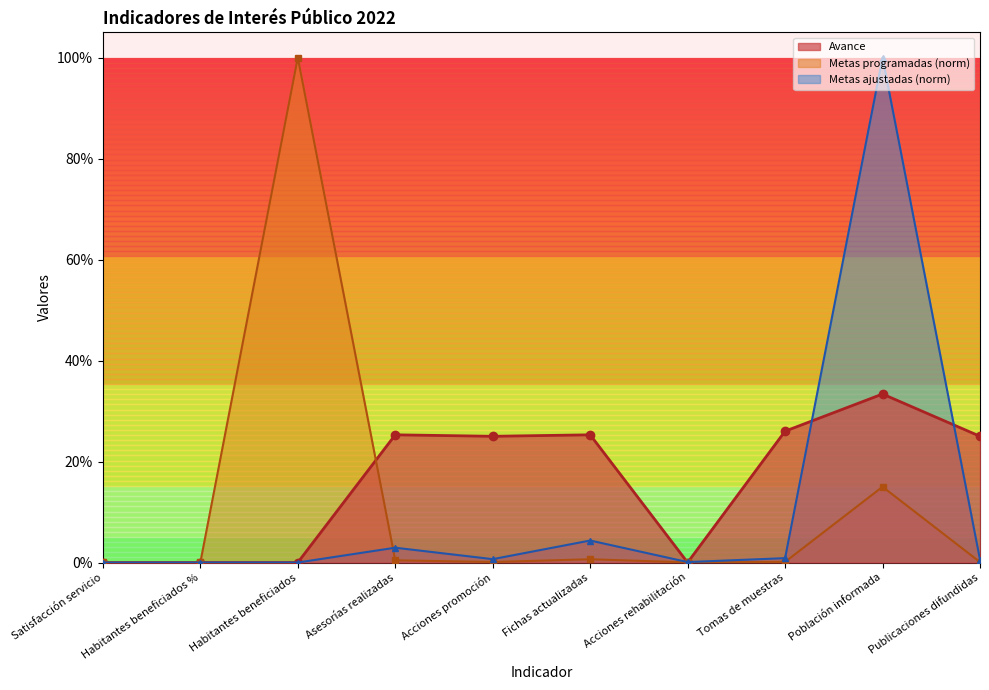

Count the Avance values in the range 0 to 1.

10